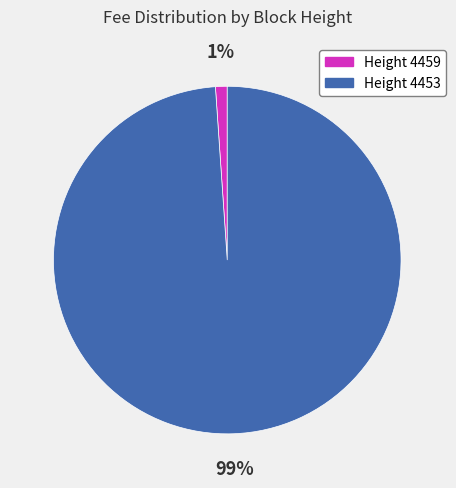

To the nearest percent, what is the difference between the largest and smallest slice percentages?

98%